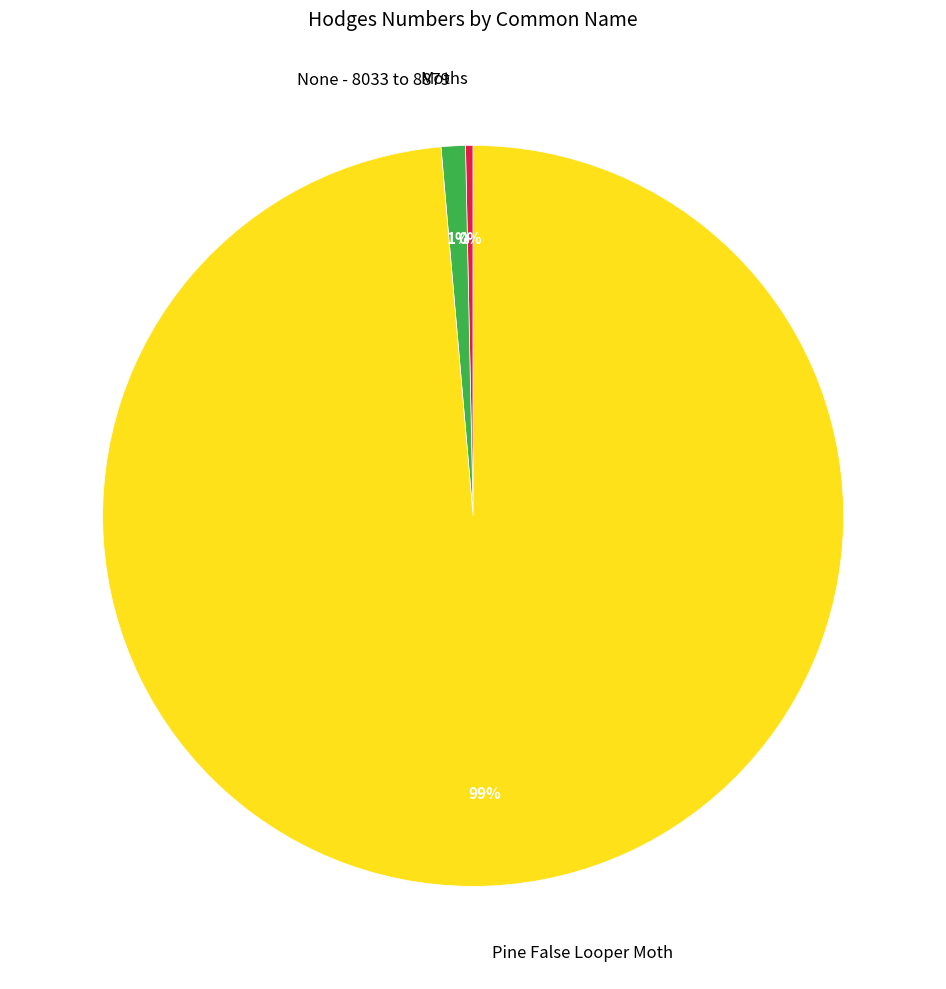

To the nearest percent, what is the difference between the None - 8033 to 8879 and Moths slice percentages?

1%